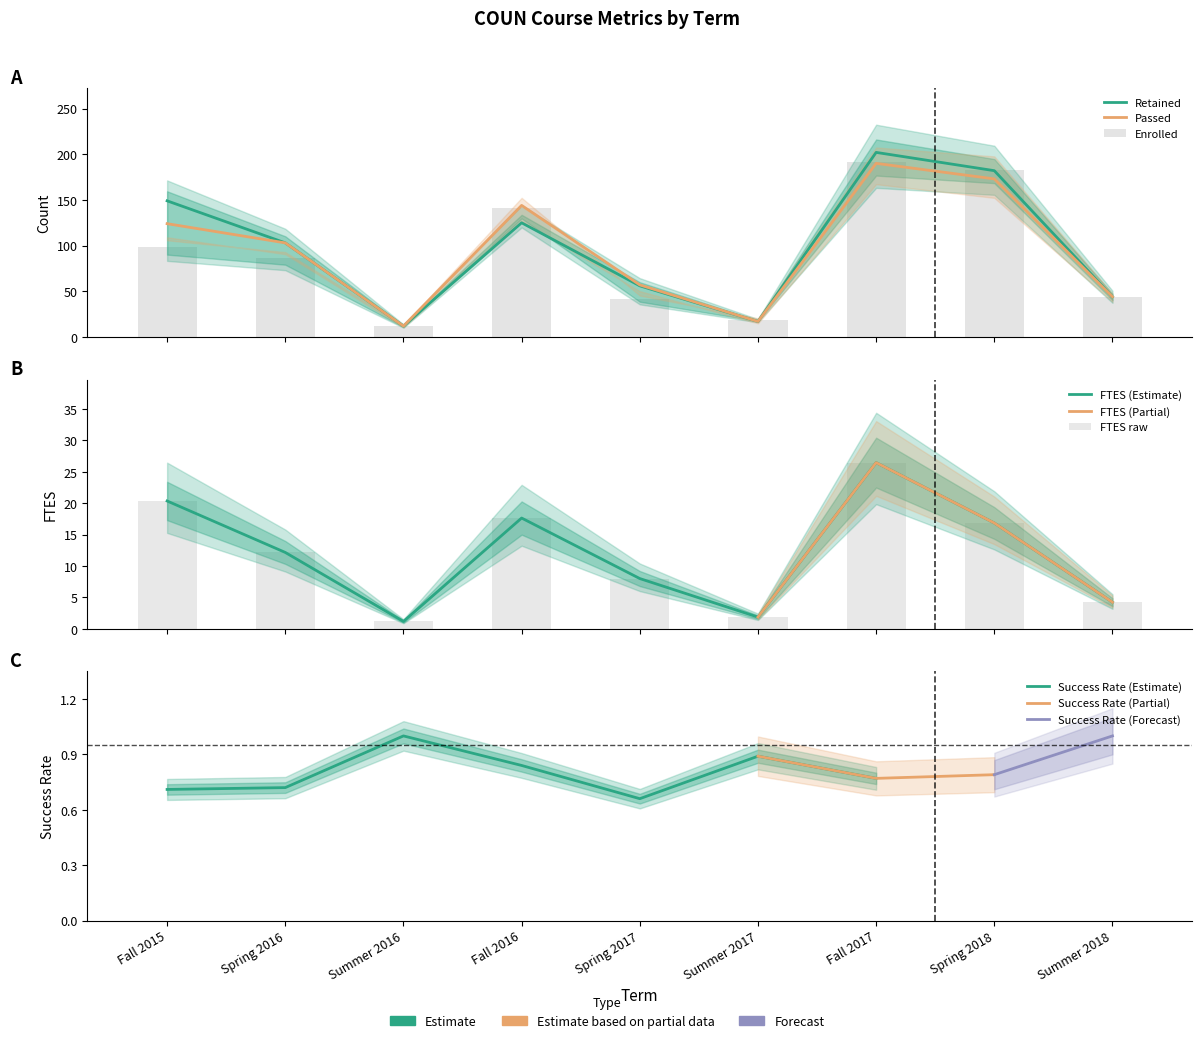

Which series has the largest total across all categories?

RETAINED